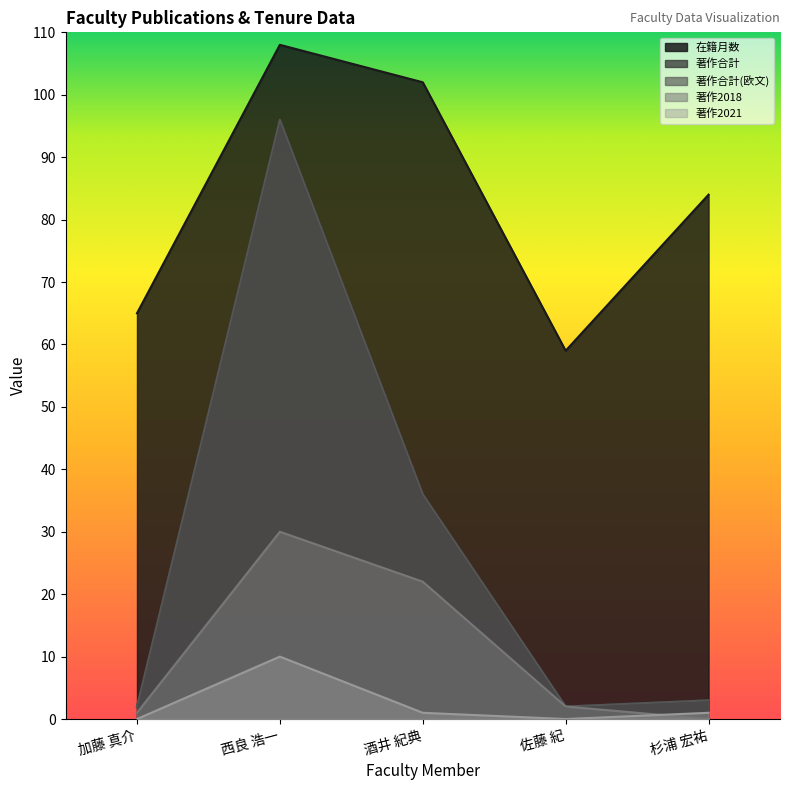

At which label does 著作2018 reach its minimum?

杉浦 宏祐